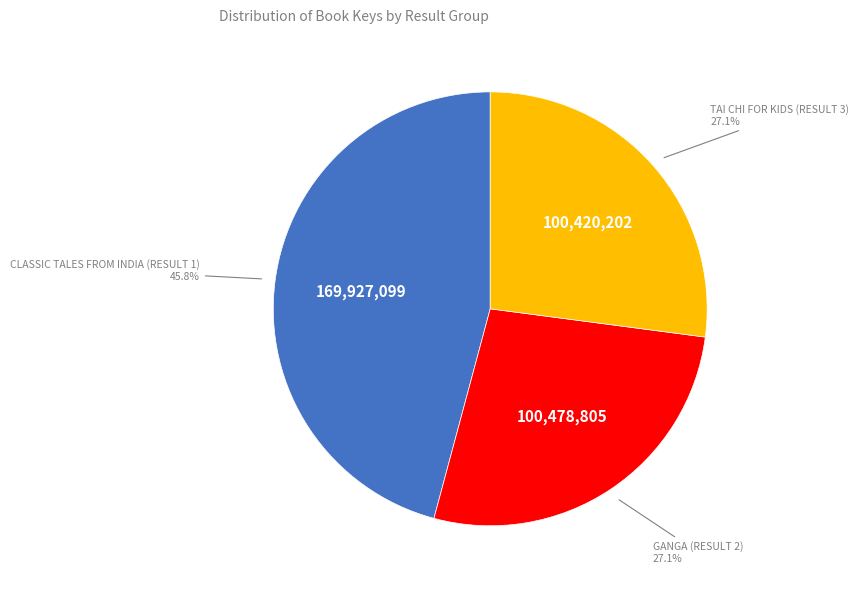

Is there any slice that represents more than half of the pie?

No